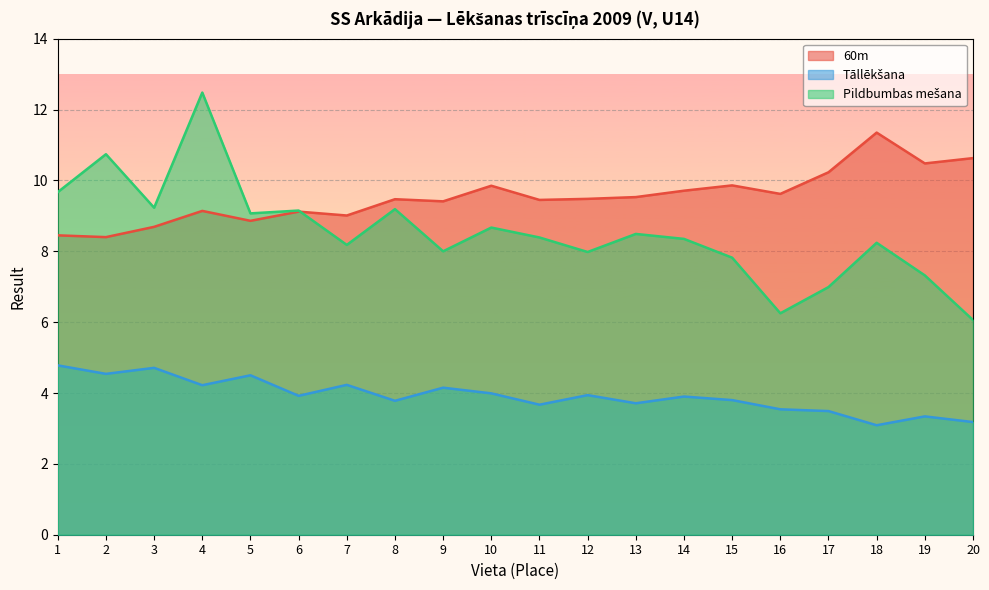

Where does the 60m series first go above 9?

4